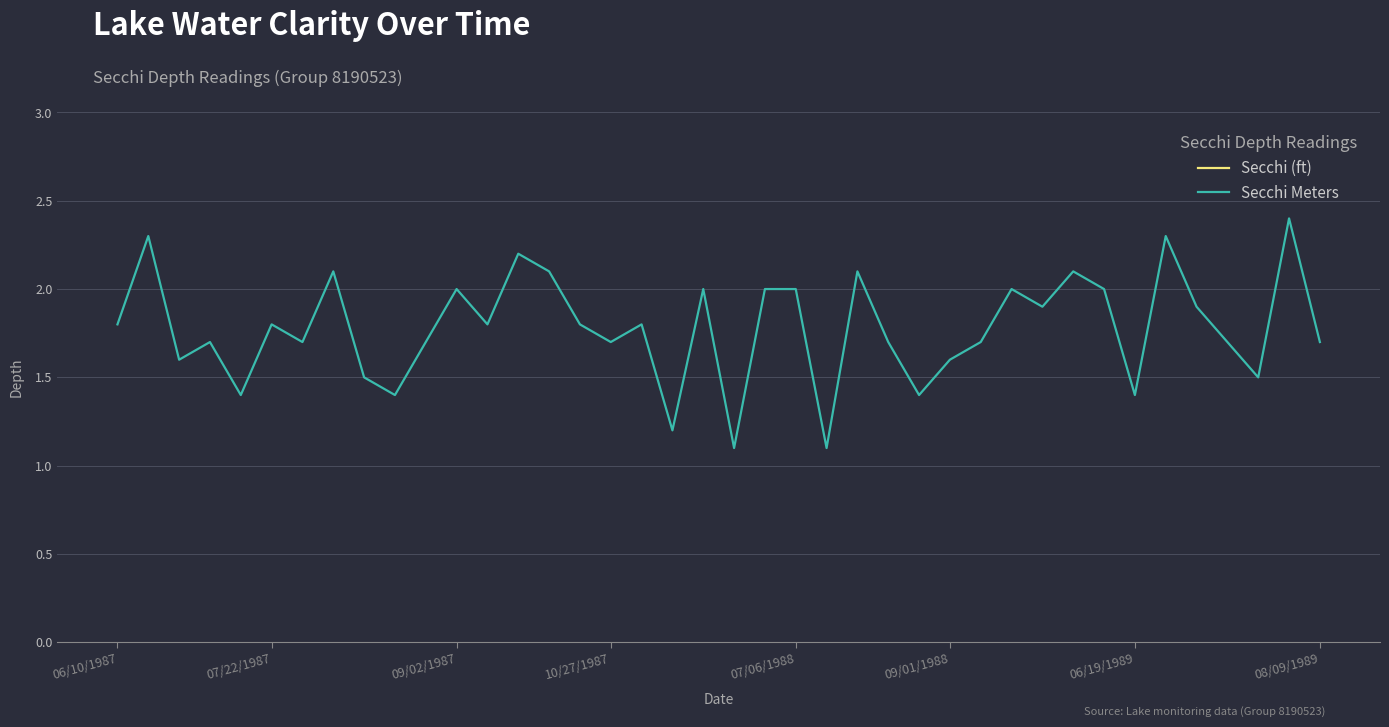

At 34, list the series in order from largest to smallest.

Secchi (ft), Secchi Meters